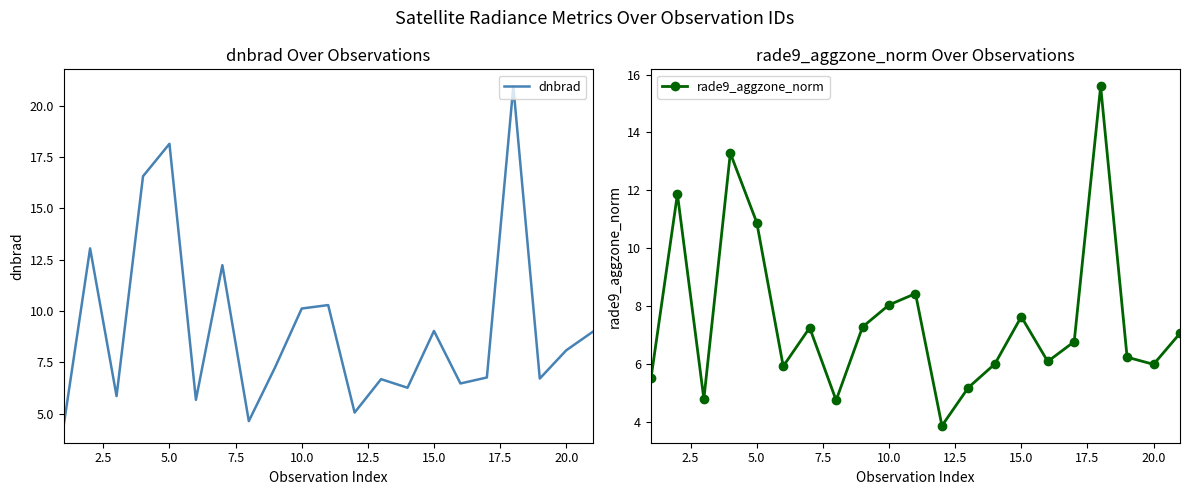

Reading left to right, what are all the values shown in this chart?

dnbrad: 4.4	13.1	5.9	16.6	18.1	5.7	12.2	4.6	7.3	10.1	10.3	5.1	6.7	6.3	9.0	6.5	6.8	20.9	6.7	8.1	9.0
rade9_aggzone_norm: 5.5	11.9	4.8	13.3	10.9	5.9	7.2	4.7	7.3	8.0	8.4	3.9	5.2	6.0	7.6	6.1	6.8	15.6	6.2	6.0	7.1